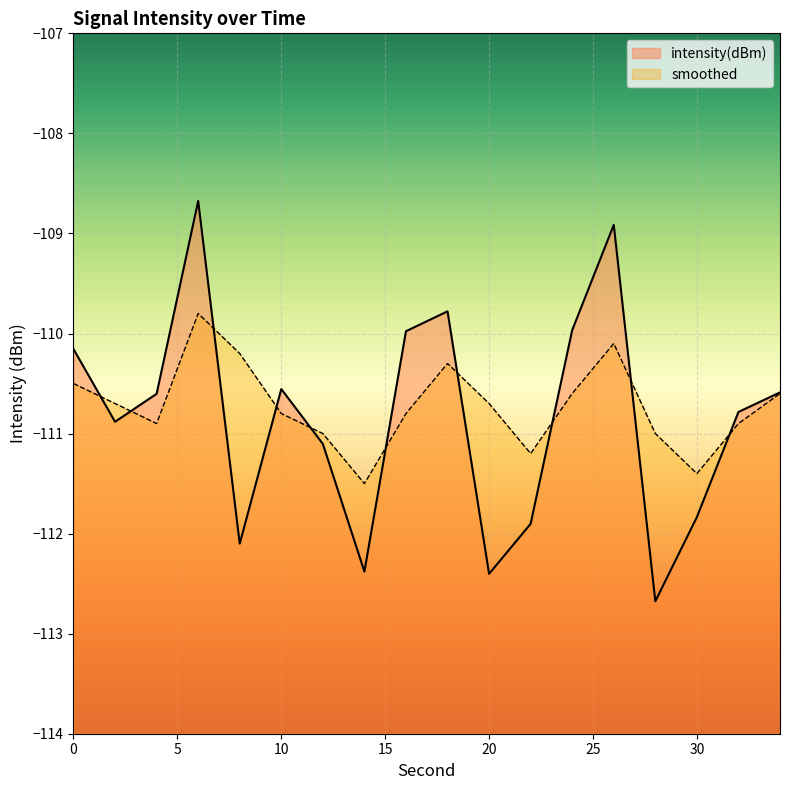

Where is the first local minimum for intensity(dBm)?

2